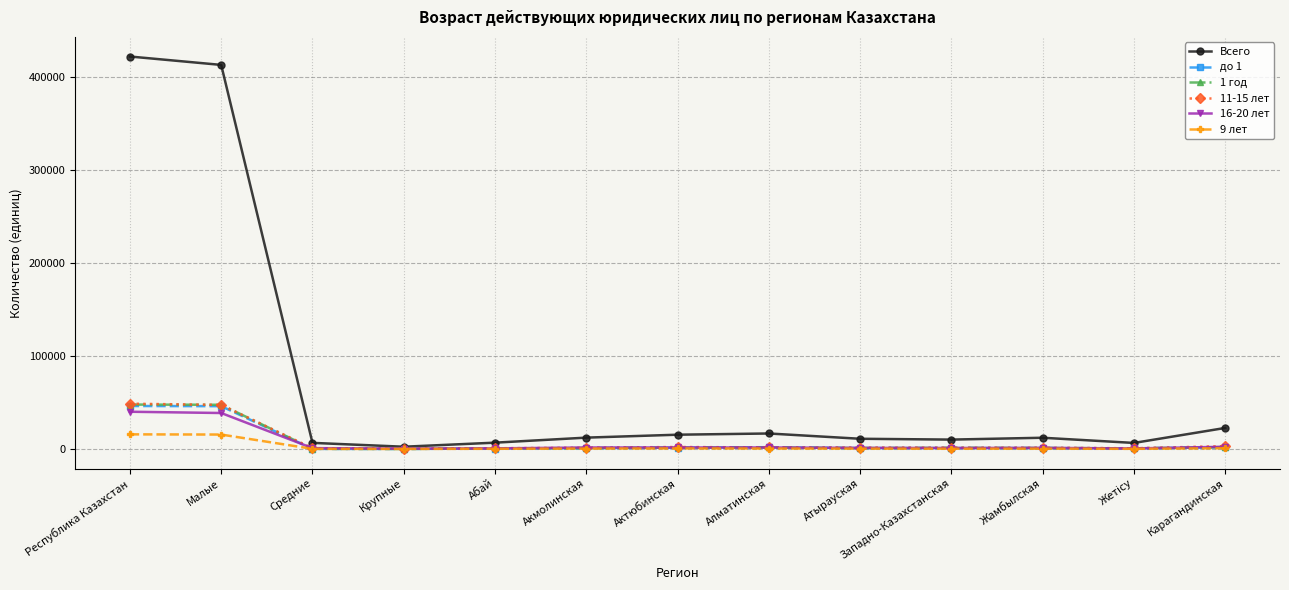

Where does the Всего series first go above 12095?

Республика Казахстан